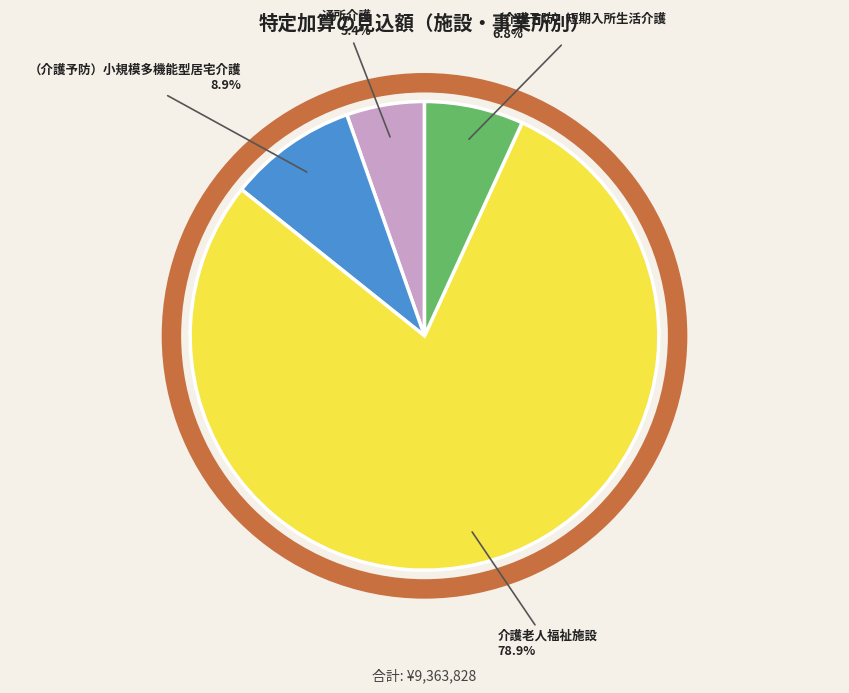

Which has a higher value, （介護予防）短期入所生活介護 or 通所介護?

（介護予防）短期入所生活介護